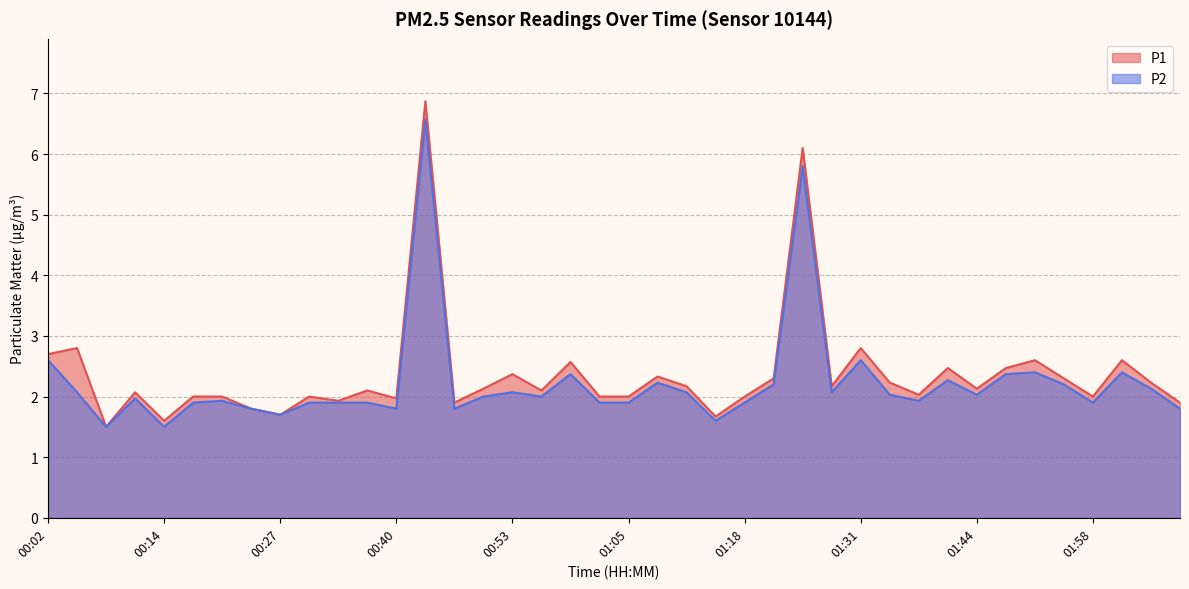

True or false: P2 and P1 intersect in this chart.

False